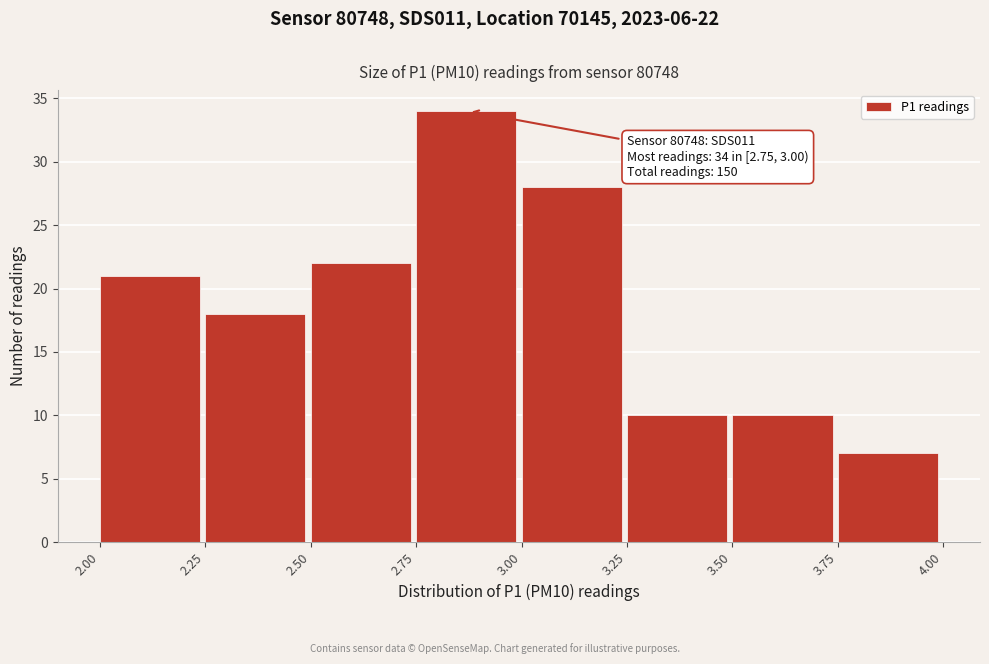

Over which range of the x-axis is the bar tallest?

2.75 to 3.00